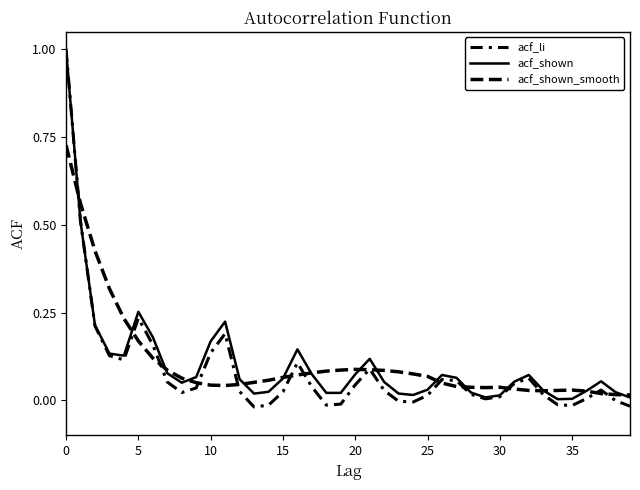

Reading right to left, transcribe all the data shown in this chart.

acf_li: -0.0	-0.0	0.0	0.0	-0.0	-0.0	0.0	0.1	0.0	0.0	0.0	0.0	0.1	0.1	0.0	-0.0	-0.0	0.0	0.1	0.0	-0.0	-0.0	0.0	0.1	0.0	-0.0	-0.0	0.0	0.2	0.1	0.0	0.0	0.1	0.2	0.2	0.1	0.1	0.2	0.5	1.0
acf_shown: 0.0	0.0	0.1	0.0	0.0	0.0	0.0	0.1	0.1	0.0	0.0	0.0	0.1	0.1	0.0	0.0	0.0	0.1	0.1	0.1	0.0	0.0	0.1	0.1	0.1	0.0	0.0	0.1	0.2	0.2	0.1	0.1	0.1	0.2	0.3	0.1	0.1	0.2	0.5	1.0
acf_shown_smooth: 0.0	0.0	0.0	0.0	0.0	0.0	0.0	0.0	0.0	0.0	0.0	0.0	0.0	0.0	0.1	0.1	0.1	0.1	0.1	0.1	0.1	0.1	0.1	0.1	0.1	0.1	0.1	0.0	0.0	0.0	0.1	0.1	0.1	0.1	0.2	0.2	0.3	0.4	0.6	0.7